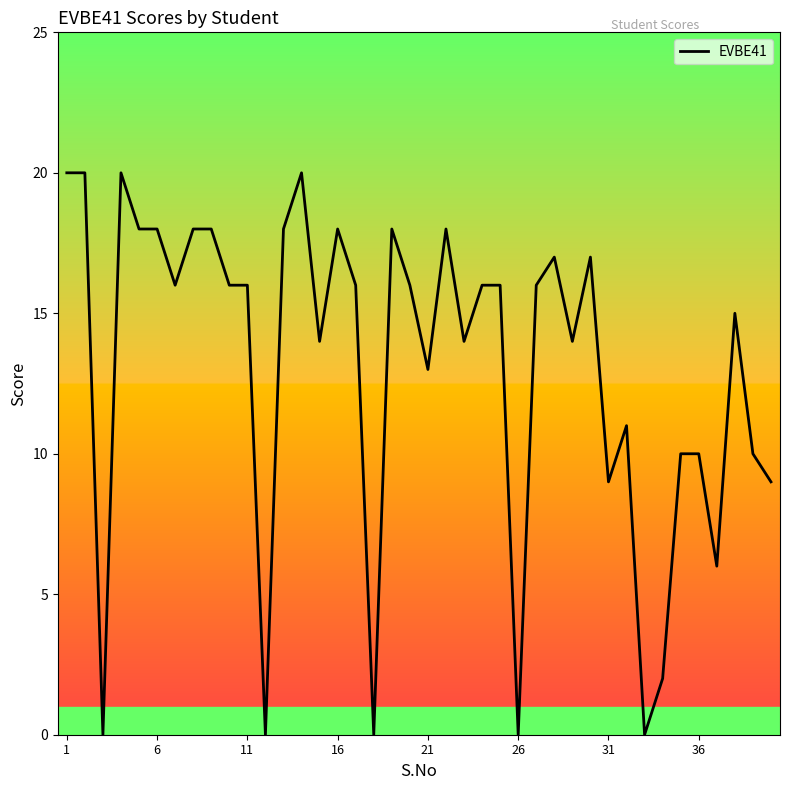

What is the difference between the maximum and minimum values?

20